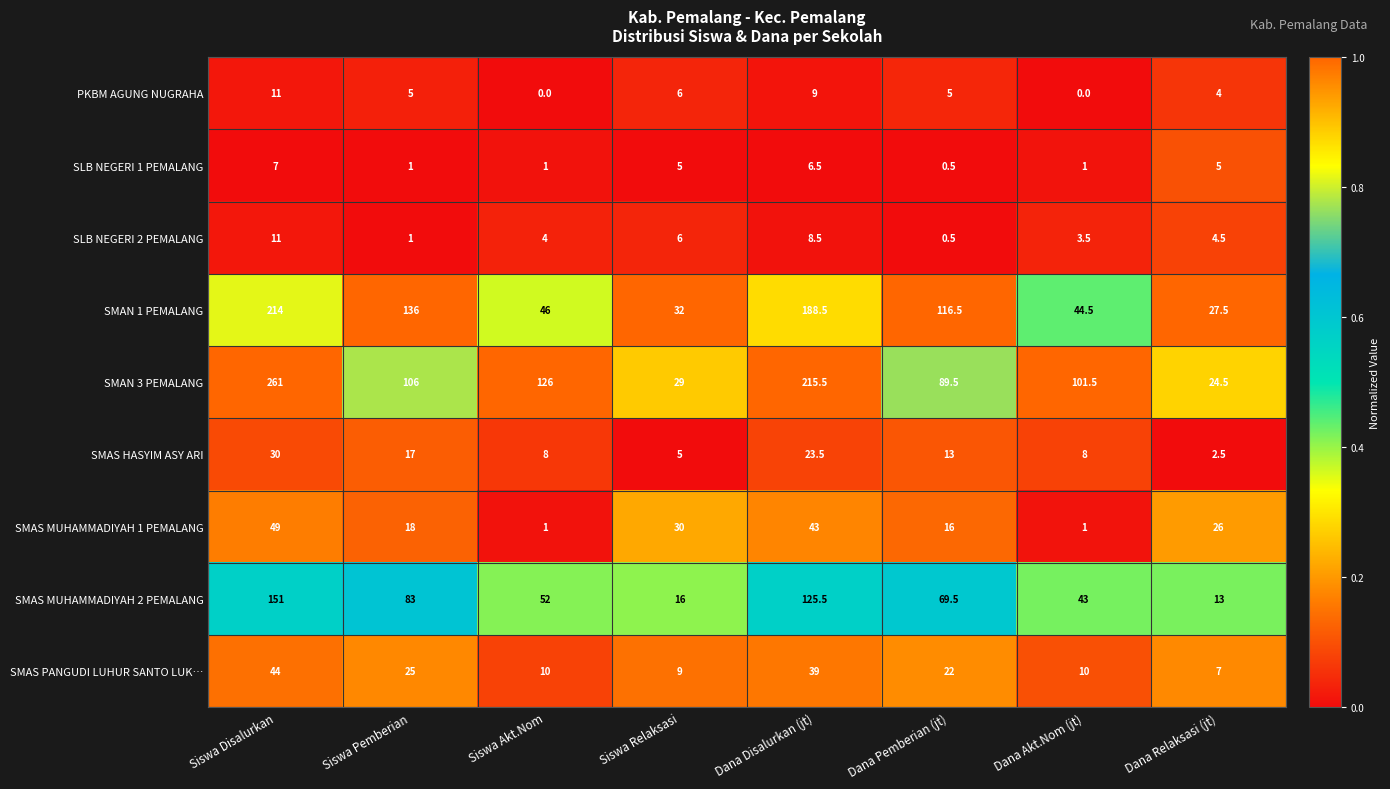

At which label does SMAN 1 PEMALANG first exceed 116?

Siswa Disalurkan